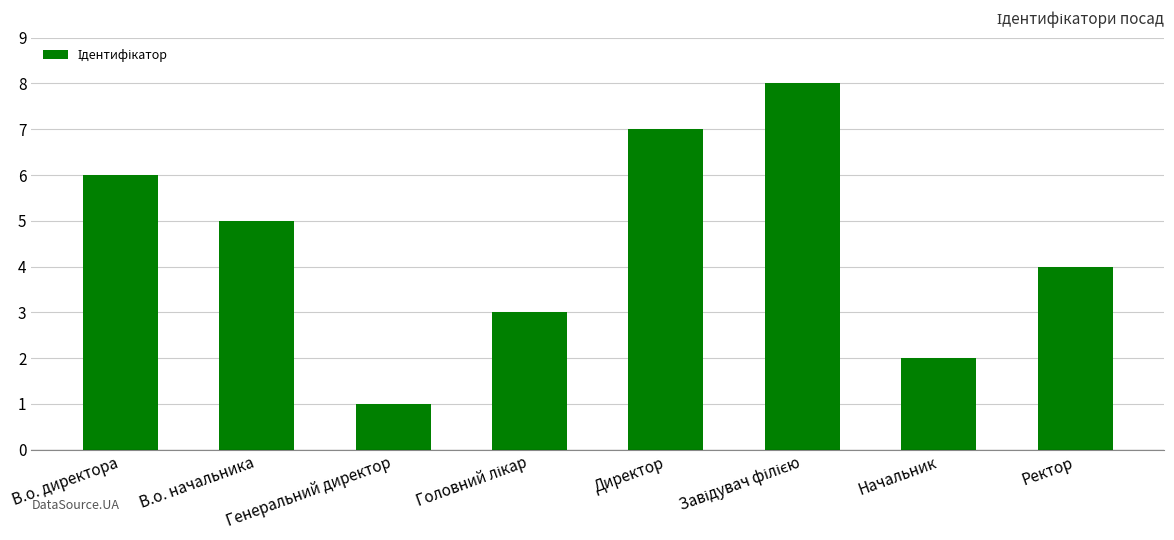

At which category does the chart reach its minimum across all series?

Генеральний директор